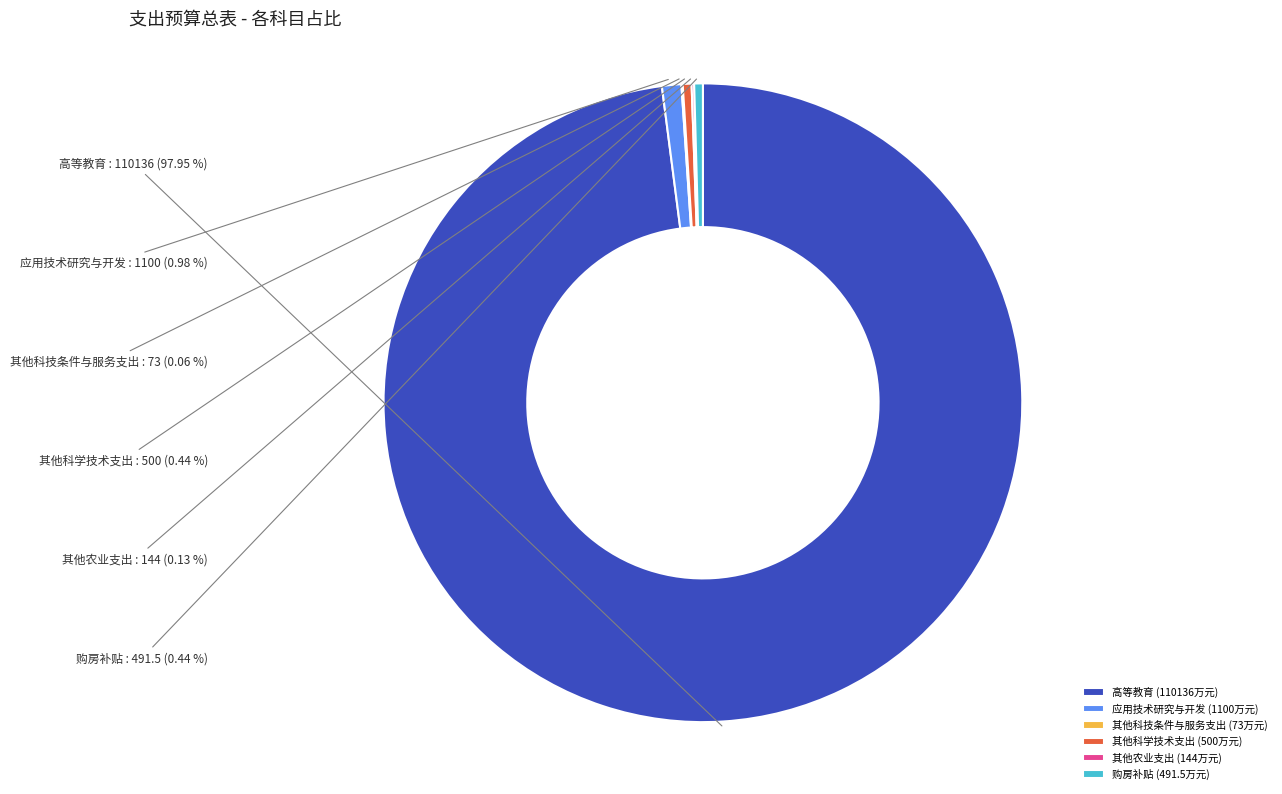

What is the ratio of the value at 应用技术研究与开发 to the value at 购房补贴?

2.2